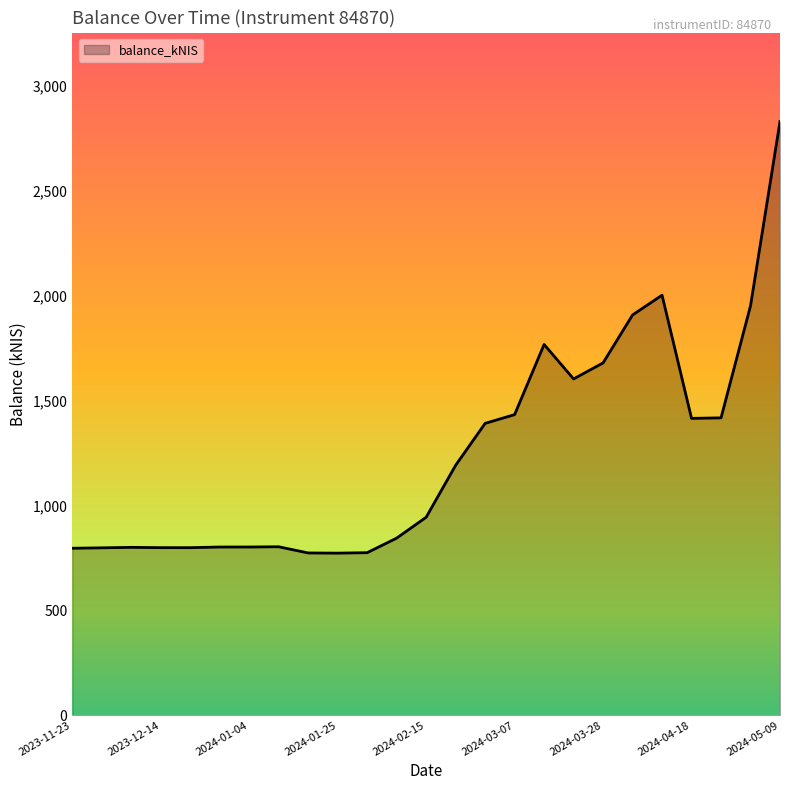

What is the maximum value shown in the chart?

2831.6